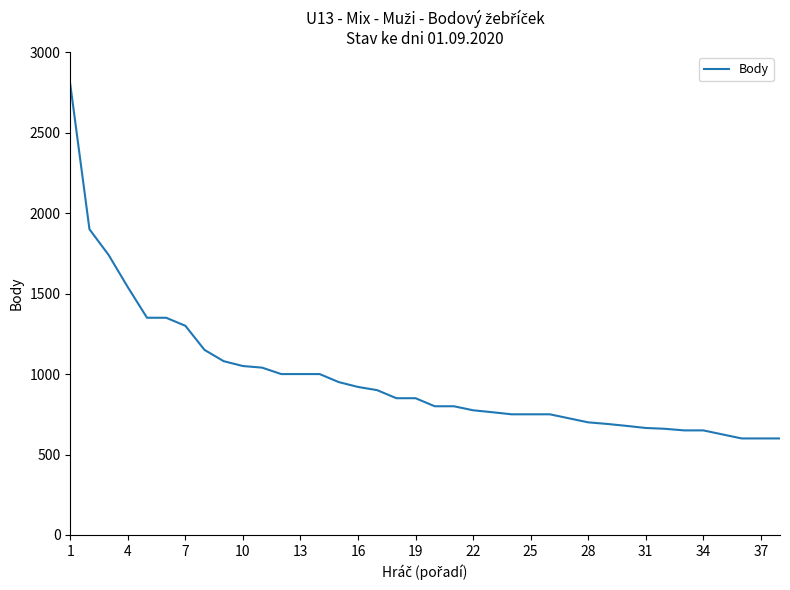

What is the difference between the maximum and minimum values?

2200